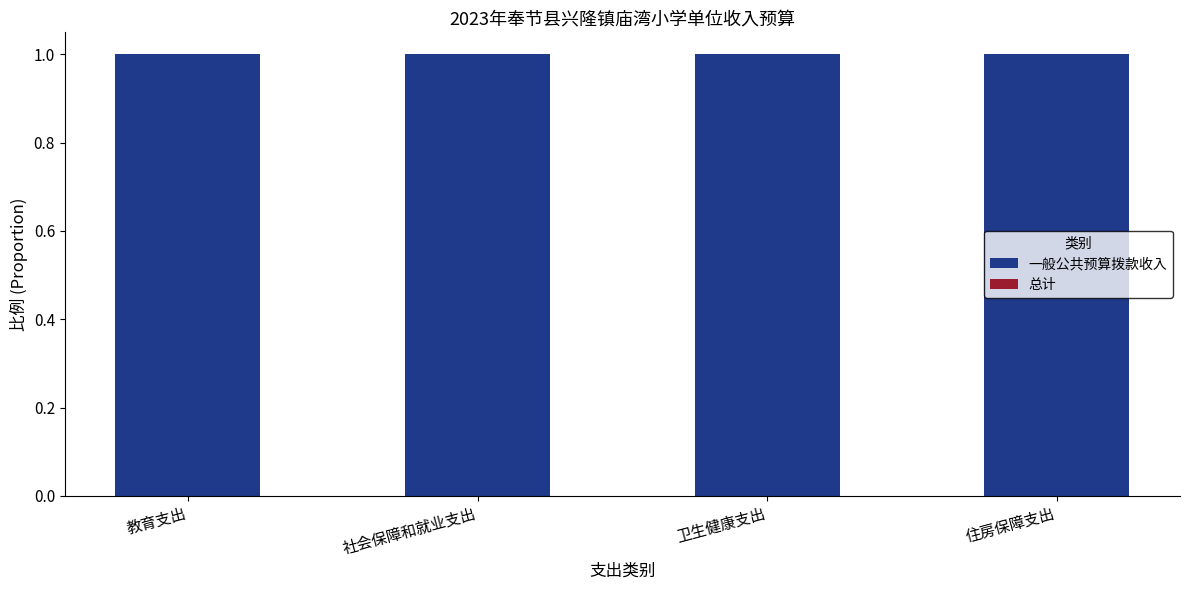

Is the value of 一般公共预算拨款收入 at 社会保障和就业支出 greater than the value of 总计 at 社会保障和就业支出?

Yes